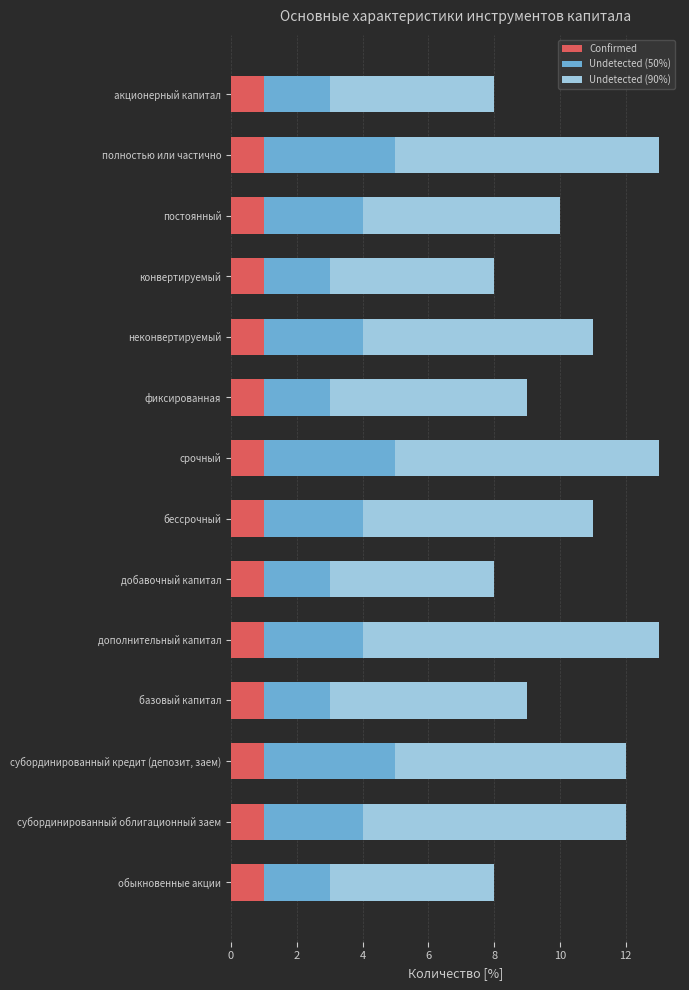

What is the total value across all series at базовый капитал?

9